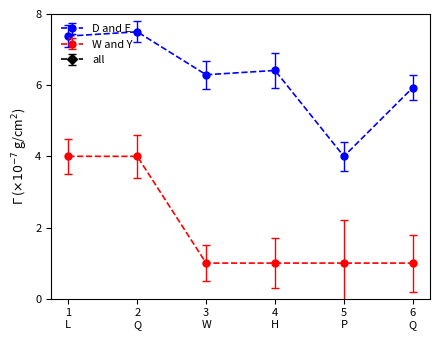

What is the minimum value for W and Y?

1.0